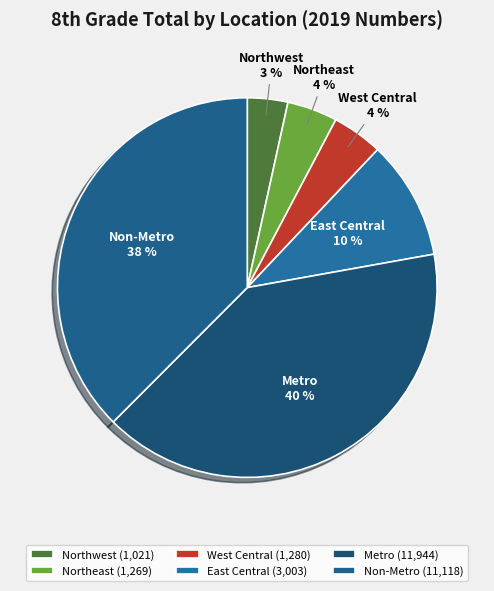

To the nearest percent, what is the difference between the largest and smallest slice percentages?

37%